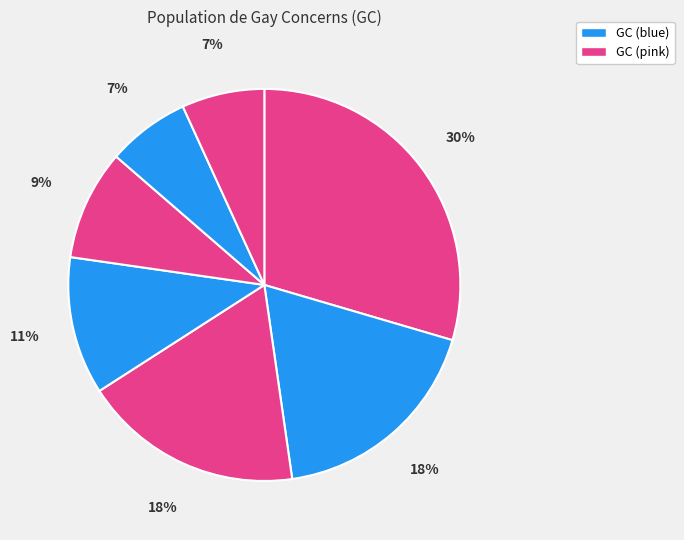

How many segments does this pie chart have?

7